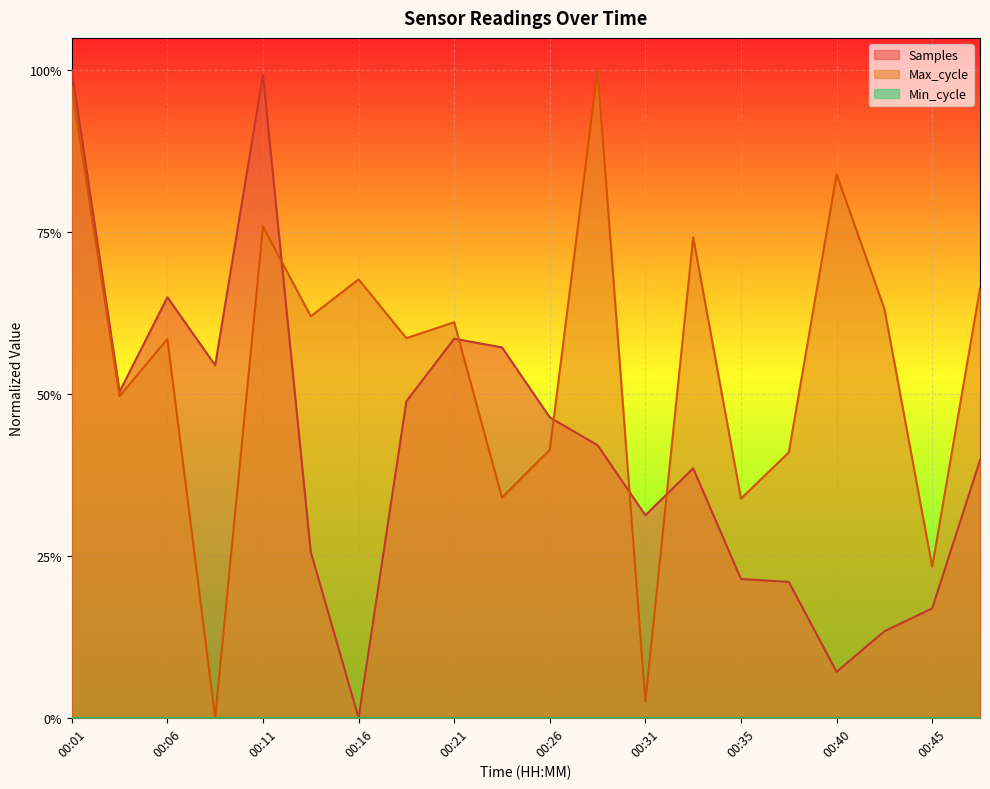

What is the total value across all series at 00:13?

0.9